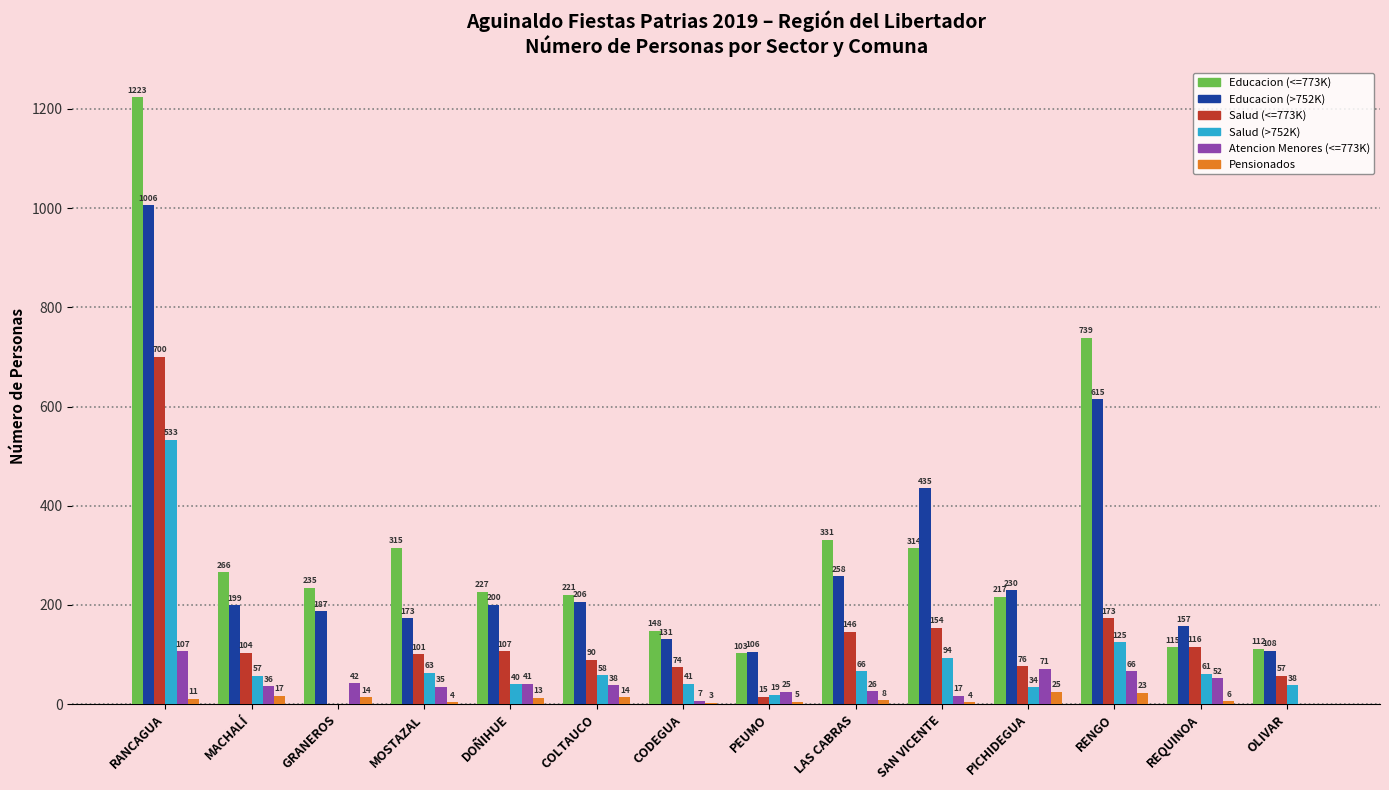

What is the total value across all series at LAS CABRAS?

835